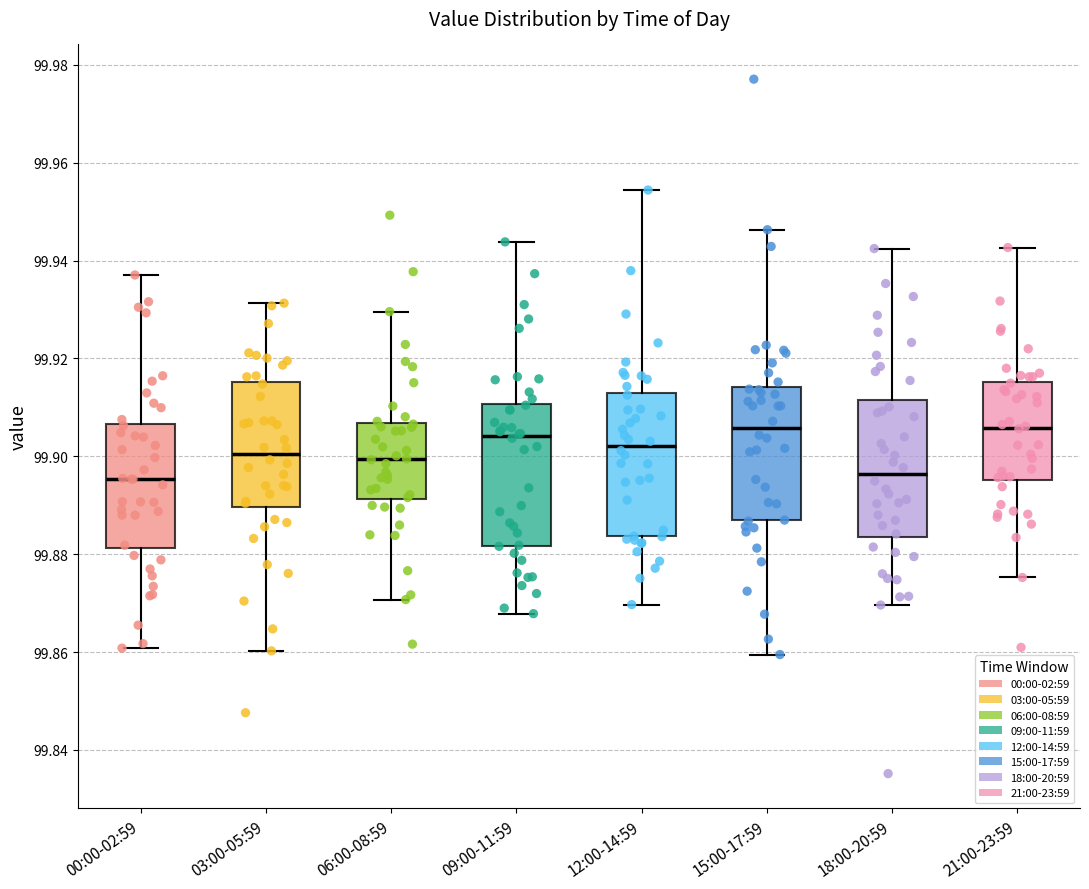

Reading left to right, read every box against the y-axis: the position of its median line, the range the box covers, and the ends of its whiskers. The values are not printed on the chart, so give them approximately, as read against the axis.

00:00-02:59: median 99.896, box 99.882 to 99.906, whiskers 99.860 to 99.938
03:00-05:59: median 99.900, box 99.890 to 99.916, whiskers 99.860 to 99.932
06:00-08:59: median 99.900, box 99.892 to 99.906, whiskers 99.870 to 99.930
09:00-11:59: median 99.904, box 99.882 to 99.910, whiskers 99.868 to 99.944
12:00-14:59: median 99.902, box 99.884 to 99.912, whiskers 99.870 to 99.954
15:00-17:59: median 99.906, box 99.886 to 99.914, whiskers 99.860 to 99.946
18:00-20:59: median 99.896, box 99.884 to 99.912, whiskers 99.870 to 99.942
21:00-23:59: median 99.906, box 99.896 to 99.916, whiskers 99.876 to 99.942